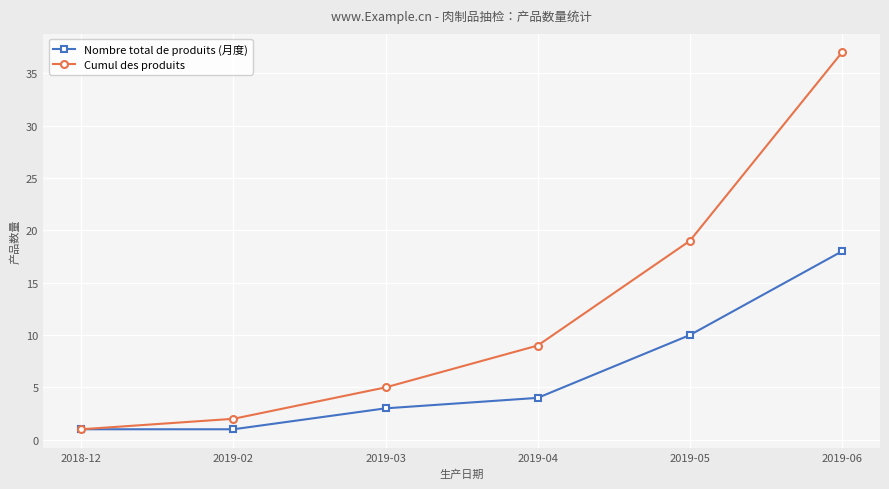

What are all the series names shown in the legend?

Nombre total de produits (月度), Cumul des produits